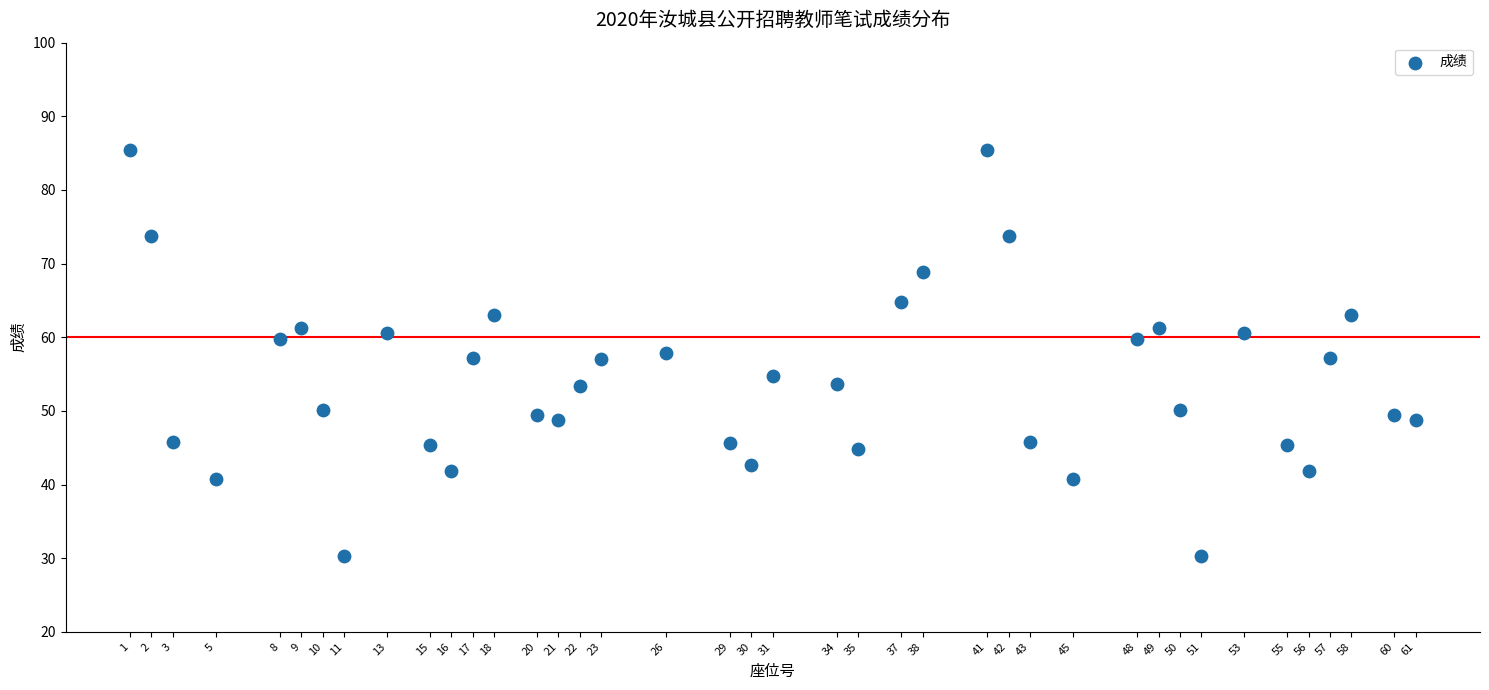

What is the range of X values (max minus min)?

60.0